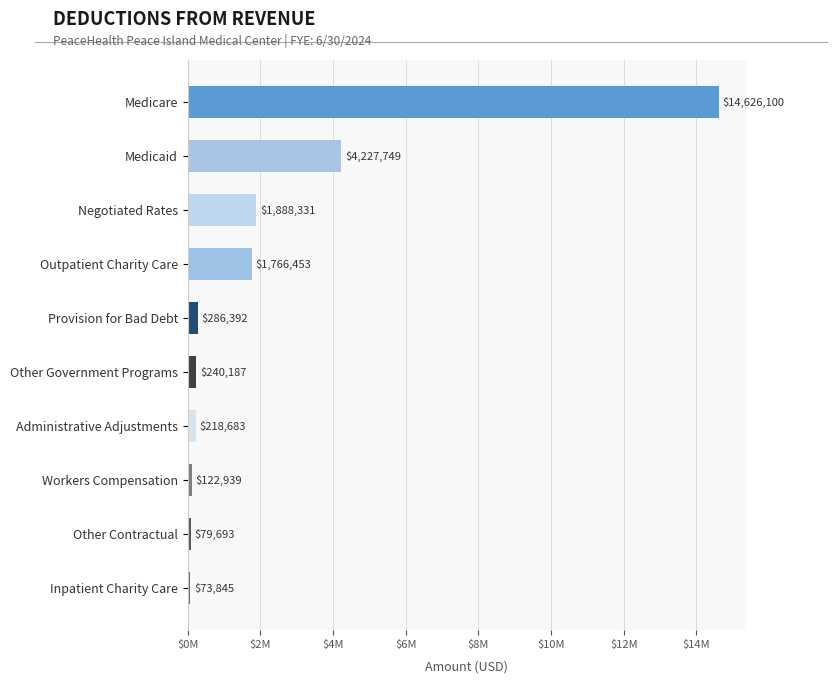

Which category has the lowest value across all series?

Inpatient Charity Care